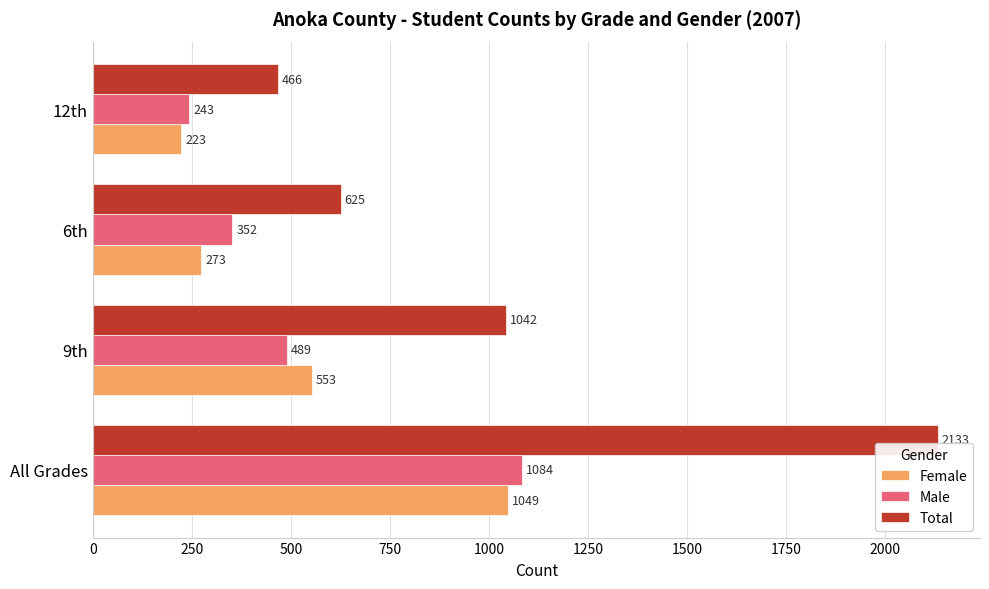

Which category has the lowest value across all series?

12th